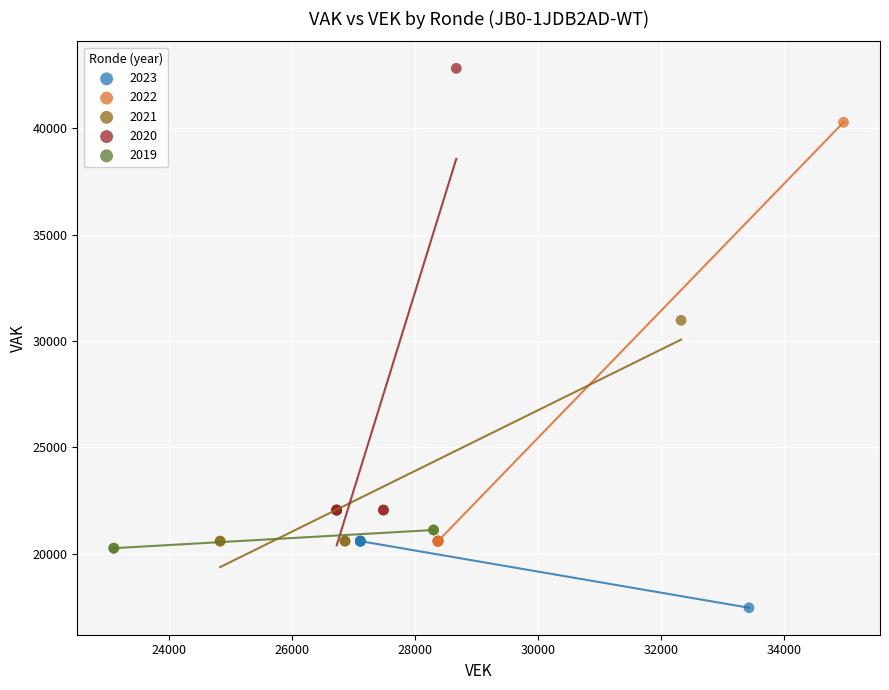

Which series contains the highest Y value?

2020